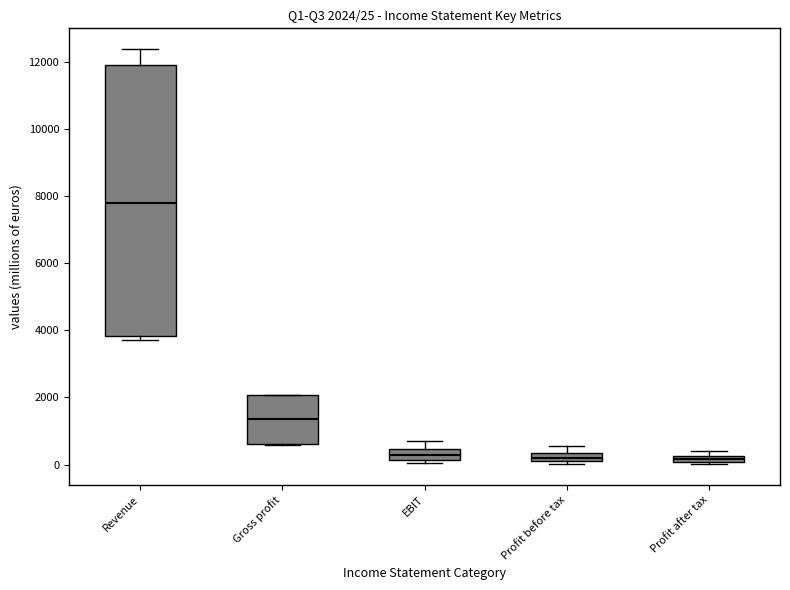

Comparing the boxes themselves (not the whiskers), which one is the tallest?

Revenue